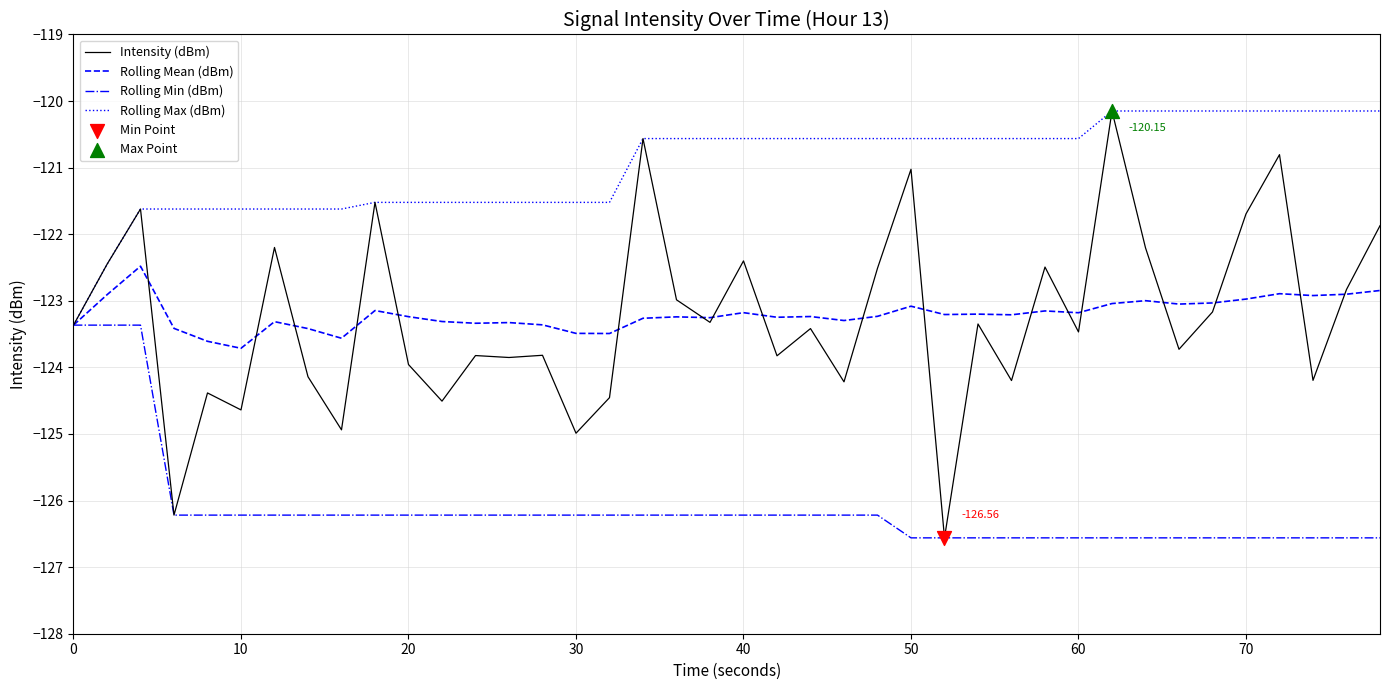

Which series has the widest spread of values?

Intensity (dBm)